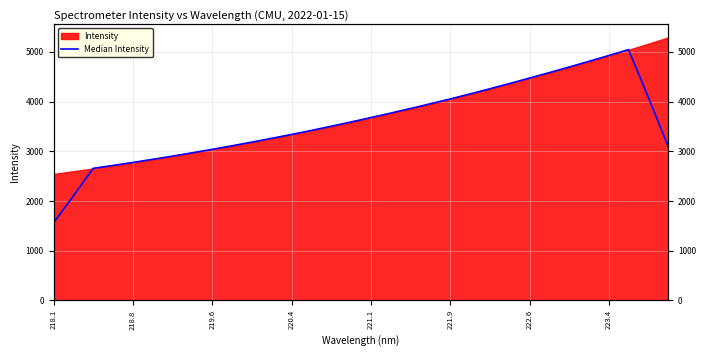

Does the chart display data point markers on the line(s)?

No